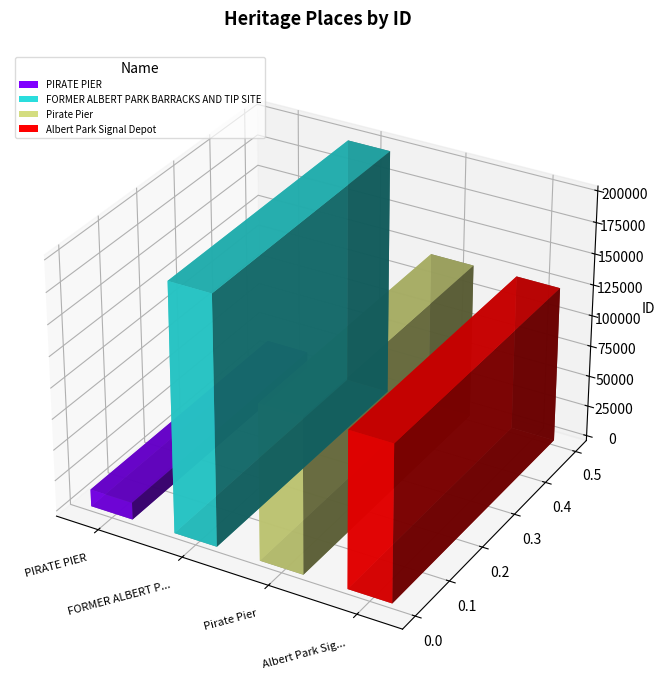

What is the maximum value shown in the chart?

199565